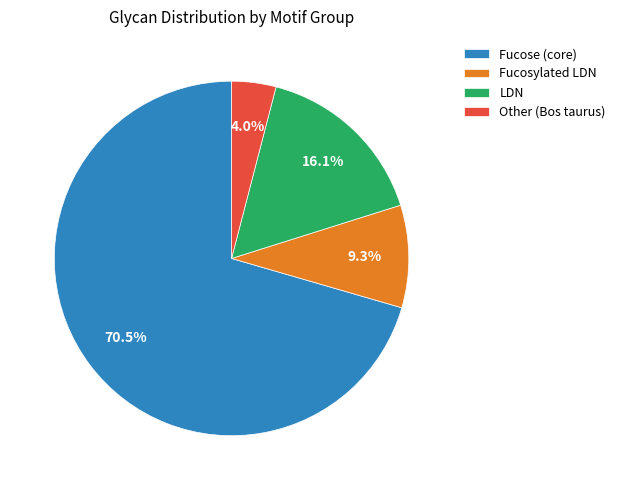

Rank the categories by value from lowest to highest.

Other (Bos taurus), Fucosylated LDN, LDN, Fucose (core)